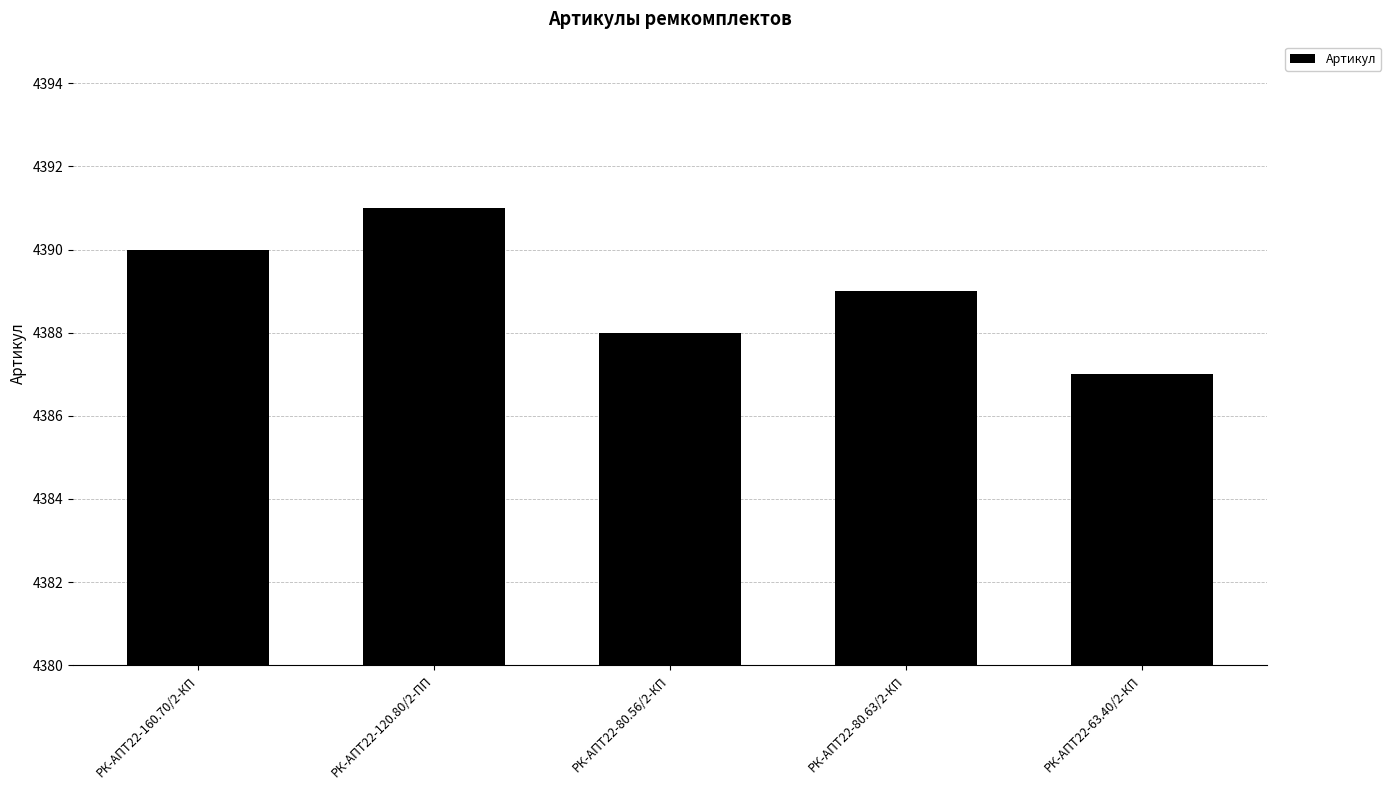

Reading left to right, list all the values displayed in this chart.

РК-АПТ22-160.70/2-КП=4390	РК-АПТ22-120.80/2-ПП=4391	РК-АПТ22-80.56/2-КП=4388	РК-АПТ22-80.63/2-КП=4389	РК-АПТ22-63.40/2-КП=4387